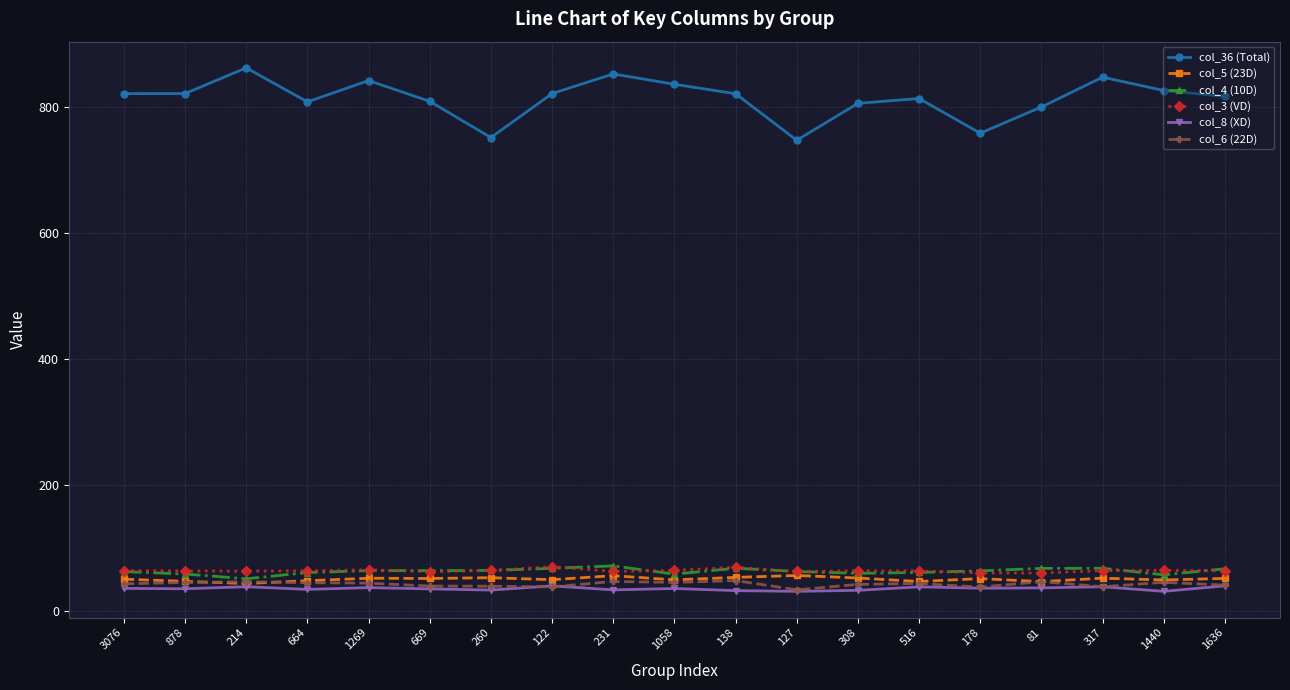

Which series has the widest spread of values?

col_36 (Total)